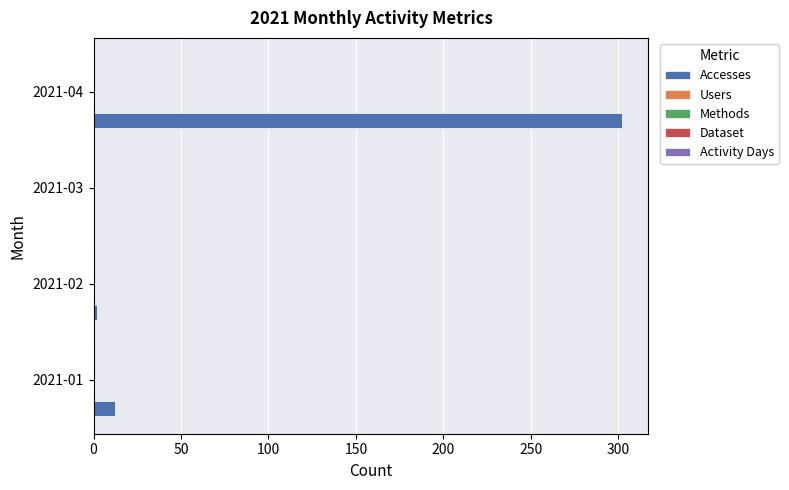

At which category does the chart reach its peak across all series?

2021-04